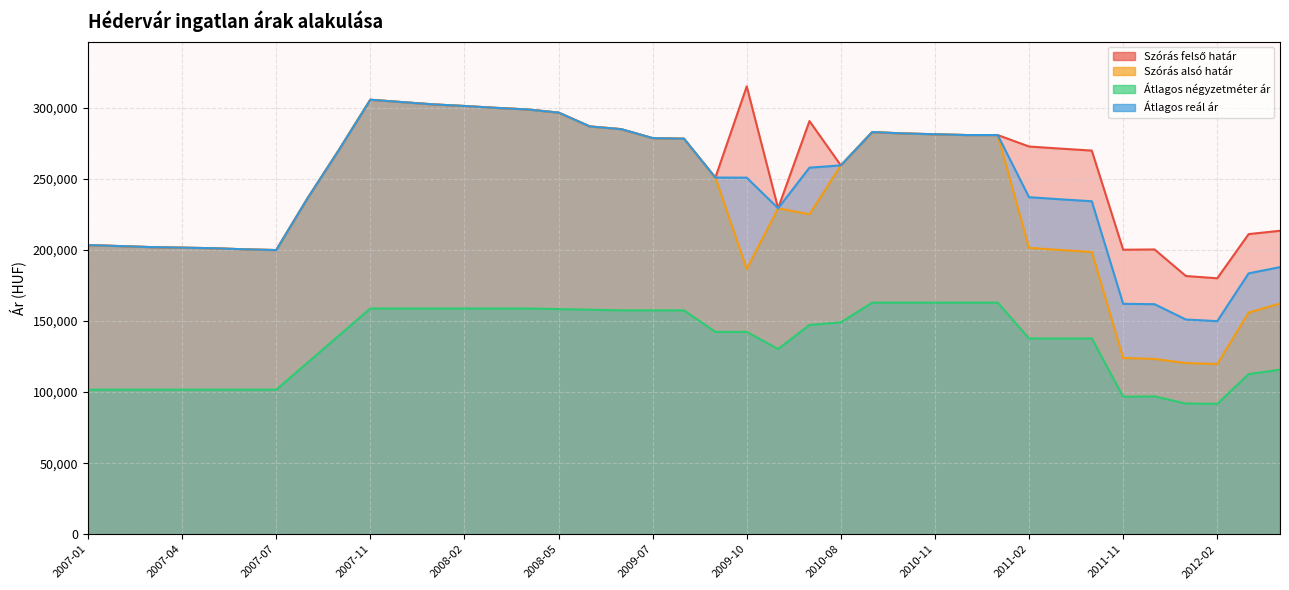

Reading left to right, extract all data points from this chart.

Szórás felső határ: 203399	202731	202002	201606	201212	200428	199909	236377	270372	305669	304031	302411	301278	299966	298851	296643	286882	284973	278664	278259	250929	315085	229323	290683	259488	282922	281955	281394	280835	280835	272763	271294	269908	200149	200342	181665	180065	211143	213494
Szórás alsó határ: 203399	202731	202002	201606	201212	200428	199909	236377	270372	305669	304031	302411	301278	299966	298851	296643	286882	284973	278664	278259	250929	186627	229323	225089	259488	282922	281955	281394	280835	280835	201439	199970	198584	124017	123332	120421	119761	155921	162298
Átlagos négyzetméter ár: 101666	101666	101666	101666	101666	101666	101666	120718	139771	158823	158823	158823	158823	158823	158823	158382	157941	157500	157500	157500	142361	142361	130292	147242	149054	162934	162934	162934	162934	162934	137717	137717	137717	96759	96985	91934	91715	112645	115788
Átlagos reál ár: 203399	202731	202002	201606	201212	200428	199909	236377	270372	305669	304031	302411	301278	299966	298851	296643	286882	284973	278664	278259	250929	250856	229323	257886	259488	282922	281955	281394	280835	280835	237101	235632	234246	162083	161837	151043	149913	183532	187896